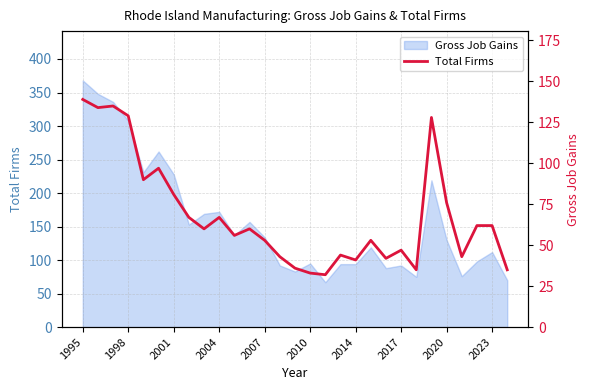

How many categories are shown in the chart?

29